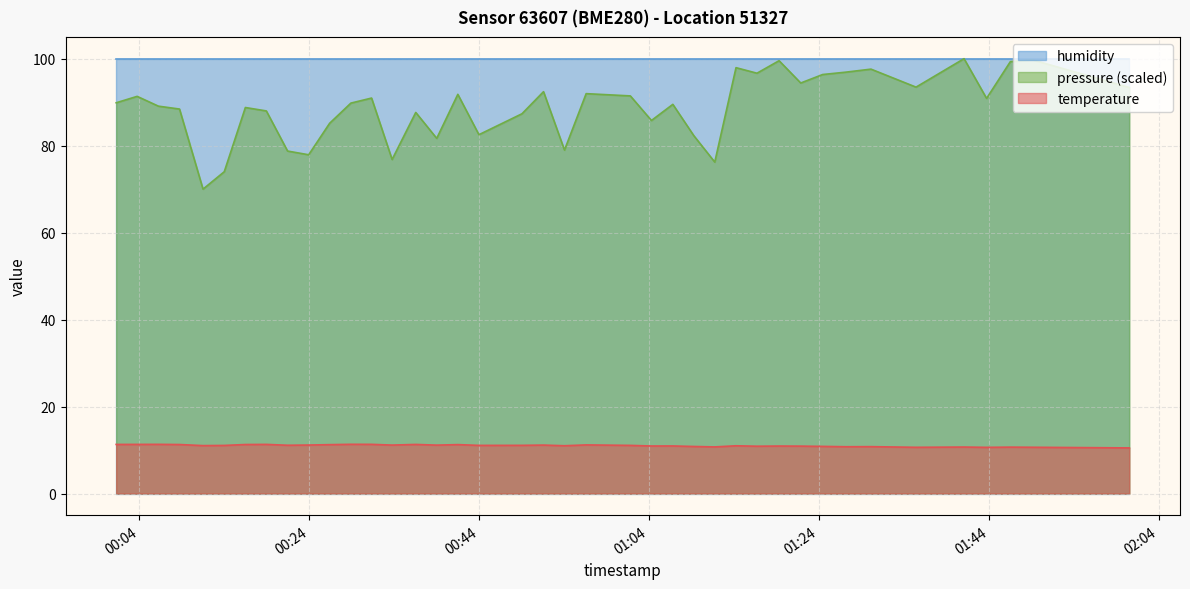

At which label does the data first exceed 11?

2022-09-20T00:01:19